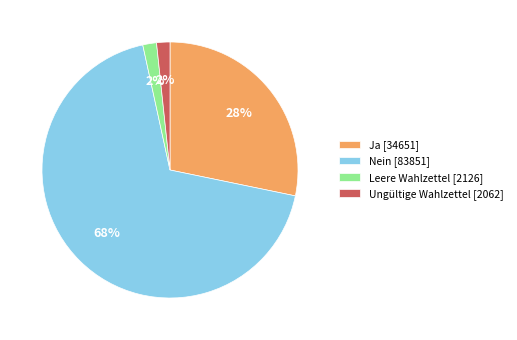

Is the sum of Ja [34651] and Leere Wahlzettel [2126] greater than half?

No